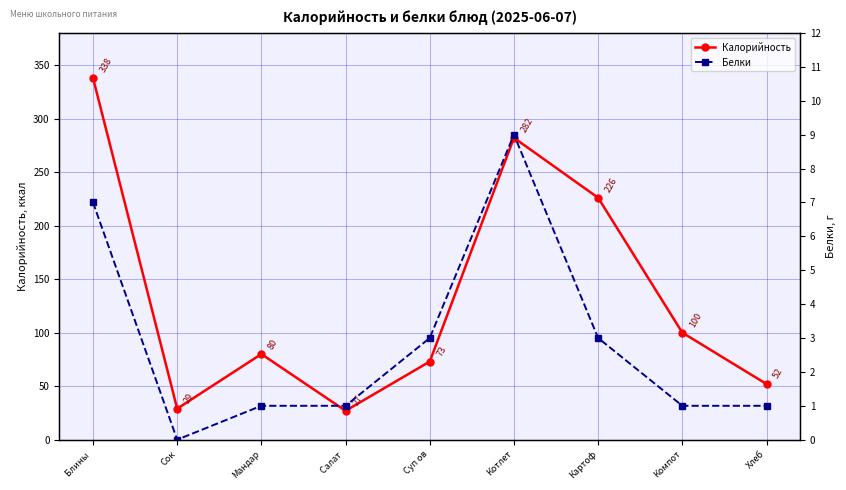

Reading left to right, extract all data points from this chart.

Калорийность: Блины =338	Сок=29	Мандар=80	Салат =27	Суп ов=73	Котлет=282	Картоф=226	Компот=100	Хлеб=52
Белки: Блины =7	Сок=0	Мандар=1	Салат =1	Суп ов=3	Котлет=9	Картоф=3	Компот=1	Хлеб=1